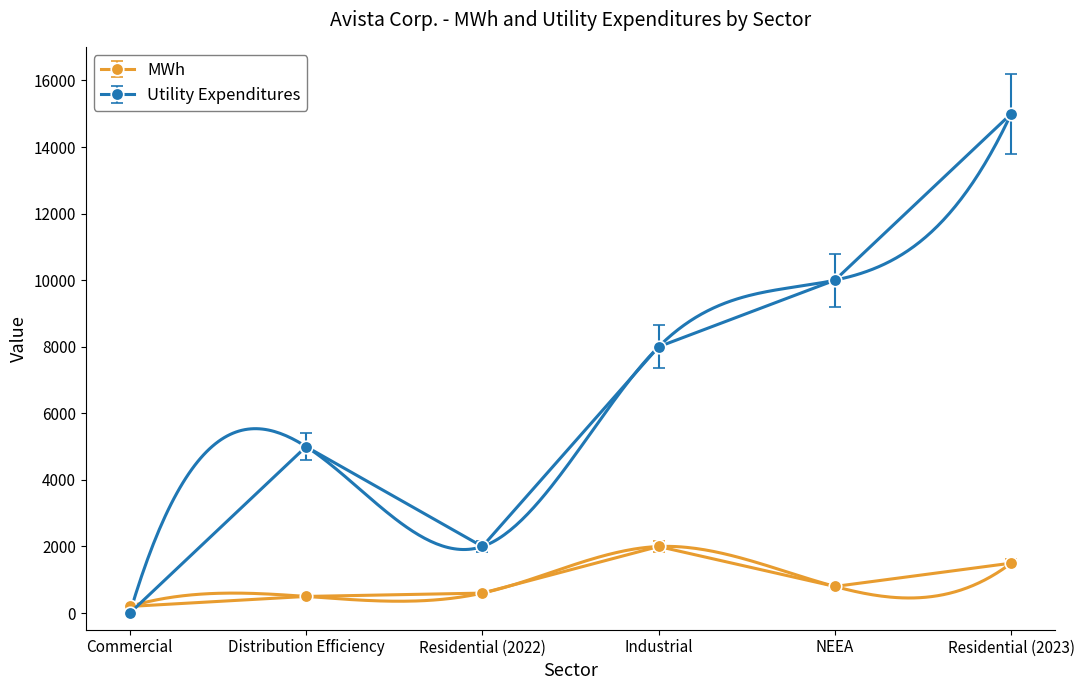

Reading left to right, what are all the values shown in this chart?

MWh: 200	500	600	2000	800	1500
Utility Expenditures: 0	5000	2000	8000	10000	15000